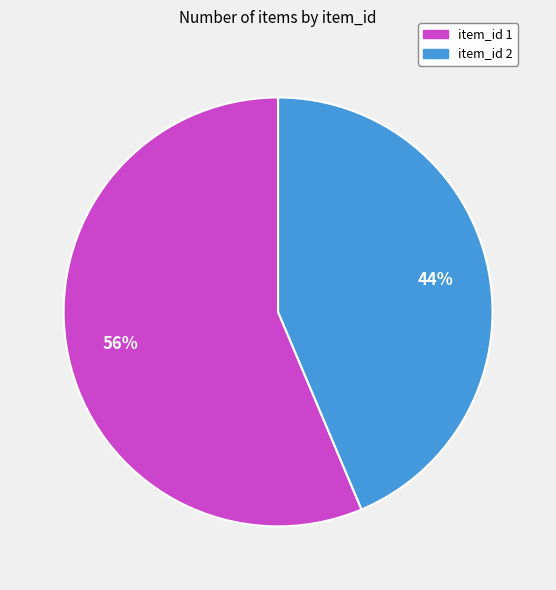

To the nearest percent, what percentage of the pie is item_id 2?

44%